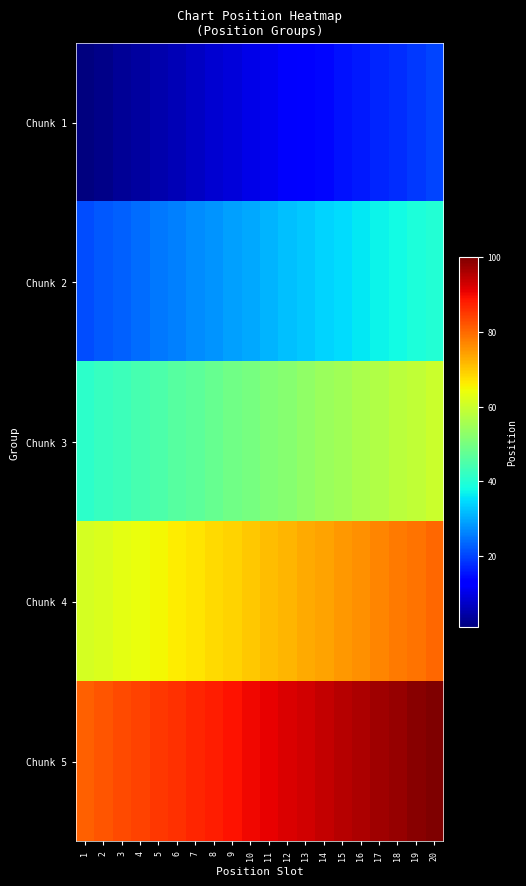

Reading left to right, list all the values displayed in this chart.

Chunk 1: 1=1	2=2	3=3	4=4	5=5	6=6	7=7	8=8	9=9	10=10	11=11	12=12	13=13	14=14	15=15	16=16	17=17	18=18	19=19	20=20
Chunk 2: 1=21	2=22	3=23	4=24	5=25	6=26	7=27	8=28	9=29	10=30	11=31	12=32	13=33	14=34	15=35	16=36	17=37	18=38	19=39	20=40
Chunk 3: 1=41	2=42	3=43	4=44	5=45	6=46	7=47	8=48	9=49	10=50	11=51	12=52	13=53	14=54	15=55	16=56	17=57	18=58	19=59	20=60
Chunk 4: 1=61	2=62	3=63	4=64	5=65	6=66	7=67	8=68	9=69	10=70	11=71	12=72	13=73	14=74	15=75	16=76	17=77	18=78	19=79	20=80
Chunk 5: 1=81	2=82	3=83	4=84	5=85	6=86	7=87	8=88	9=89	10=90	11=91	12=92	13=93	14=94	15=95	16=96	17=97	18=98	19=99	20=100